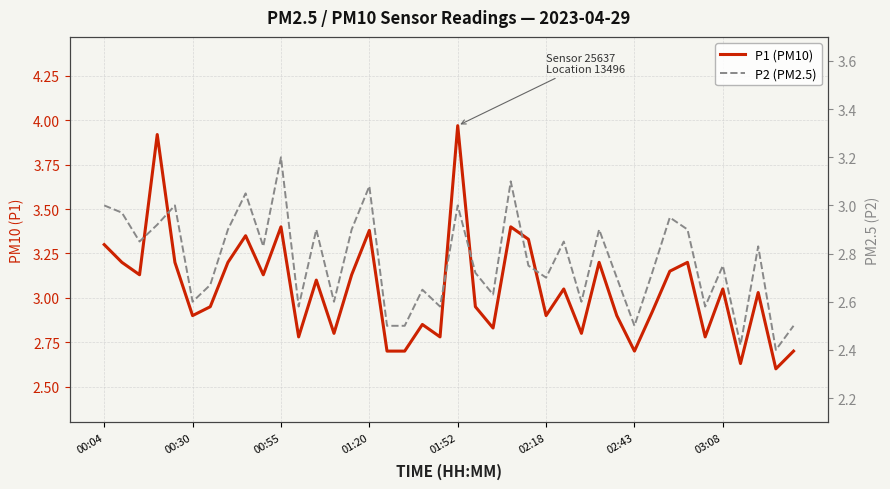

What are all the series names shown in the legend?

P1 (PM10), P2 (PM2.5)